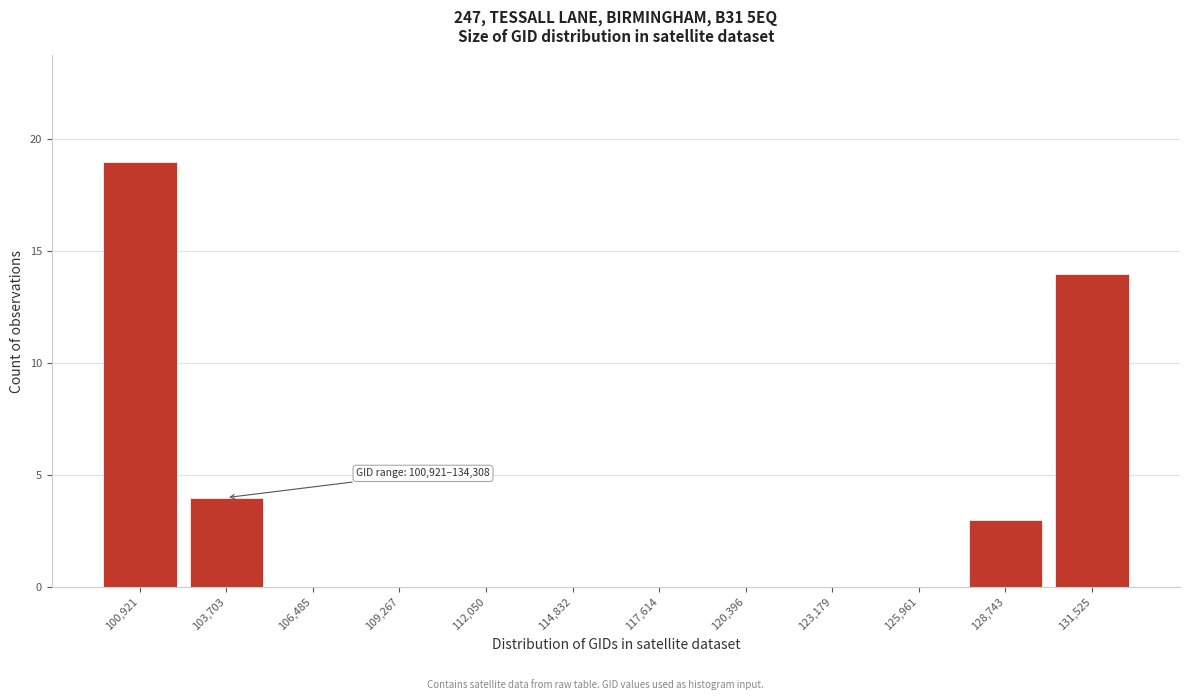

Reading right to left, extract all data points from this chart.

131,525=14	128,743=3	125,961=0	123,179=0	120,396=0	117,614=0	114,832=0	112,050=0	109,267=0	106,485=0	103,703=4	100,921=19